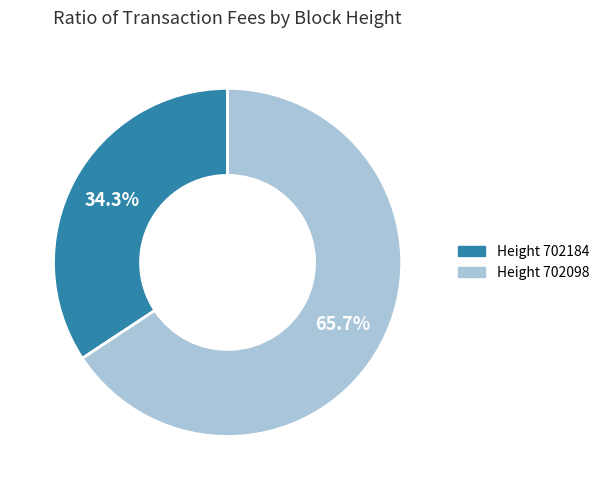

Rank the categories by value from lowest to highest.

Height 702184, Height 702098